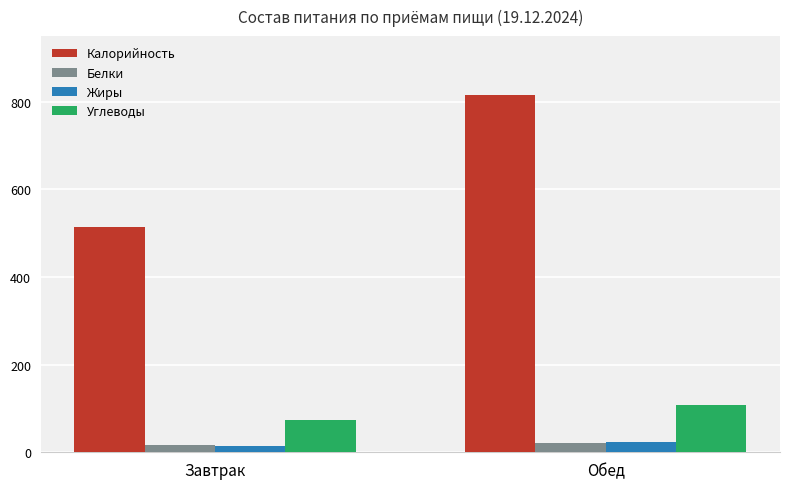

List the labels in order of Жиры value, smallest first.

Завтрак, Обед